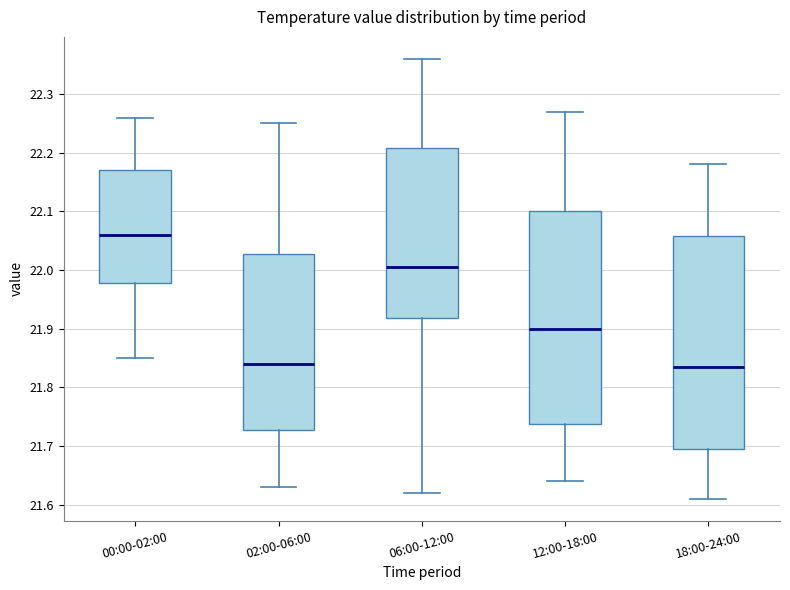

Reading left to right, transcribe this box plot: for each box, give where its median line is, the range the box spans, and where its two whiskers end, as read against the y-axis. The values are not printed on the chart, so give them approximately, as read against the axis.

00:00-02:00: median 22.06, box 21.98 to 22.17, whiskers 21.85 to 22.26
02:00-06:00: median 21.84, box 21.73 to 22.03, whiskers 21.63 to 22.25
06:00-12:00: median 22.01, box 21.92 to 22.21, whiskers 21.62 to 22.36
12:00-18:00: median 21.90, box 21.74 to 22.10, whiskers 21.64 to 22.27
18:00-24:00: median 21.84, box 21.70 to 22.06, whiskers 21.61 to 22.18